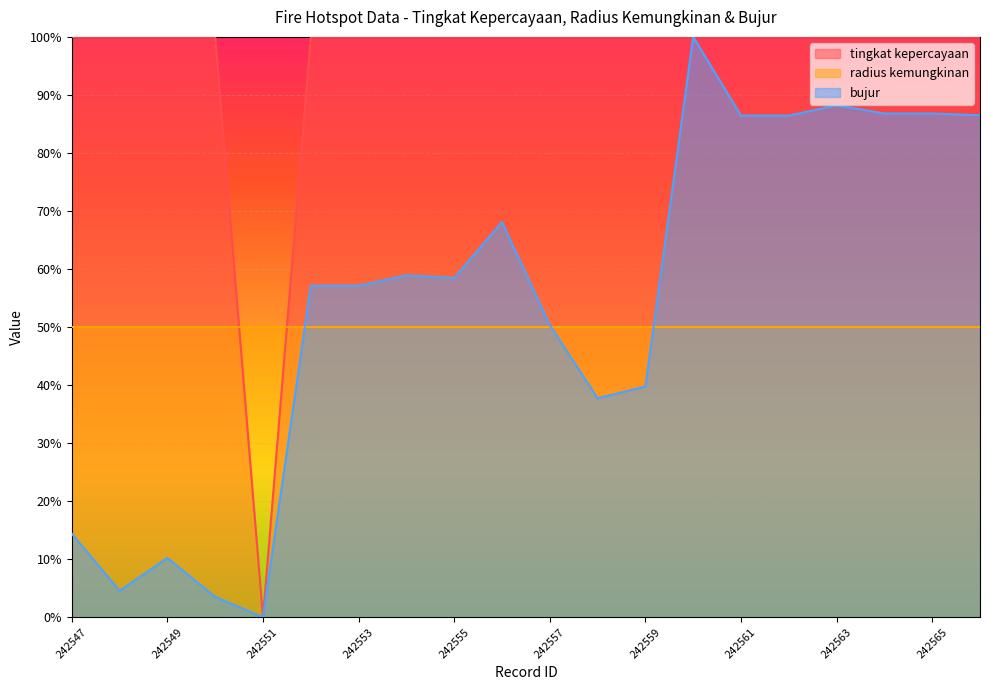

Count the tingkat kepercayaan values in the range 1 to 2.

19